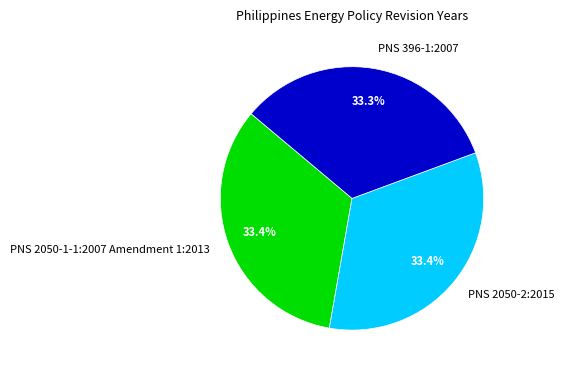

Approximately how many times larger is the value at PNS 2050-1-1:2007 Amendment 1:2013 compared to PNS 2050-2:2015?

1.0